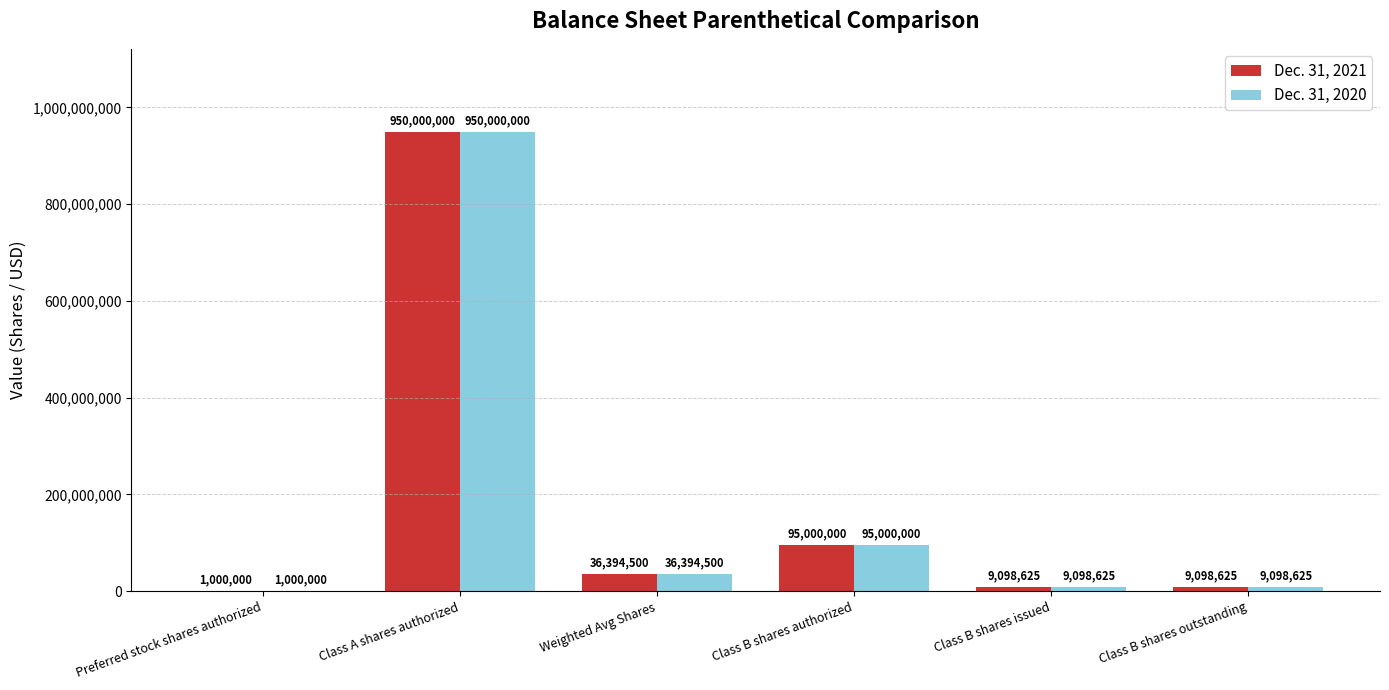

What is the average value of the Dec. 31, 2021 series?

183431958